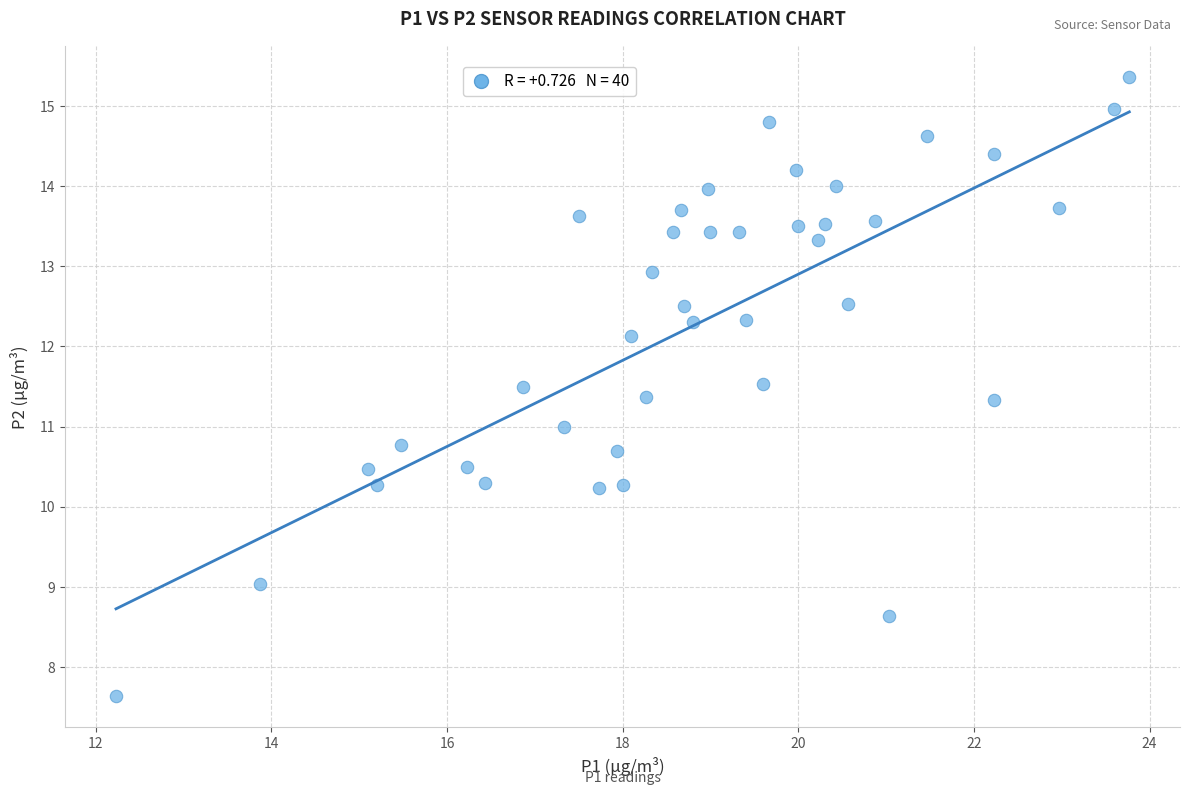

What is the range of Y values (max minus min)?

7.7